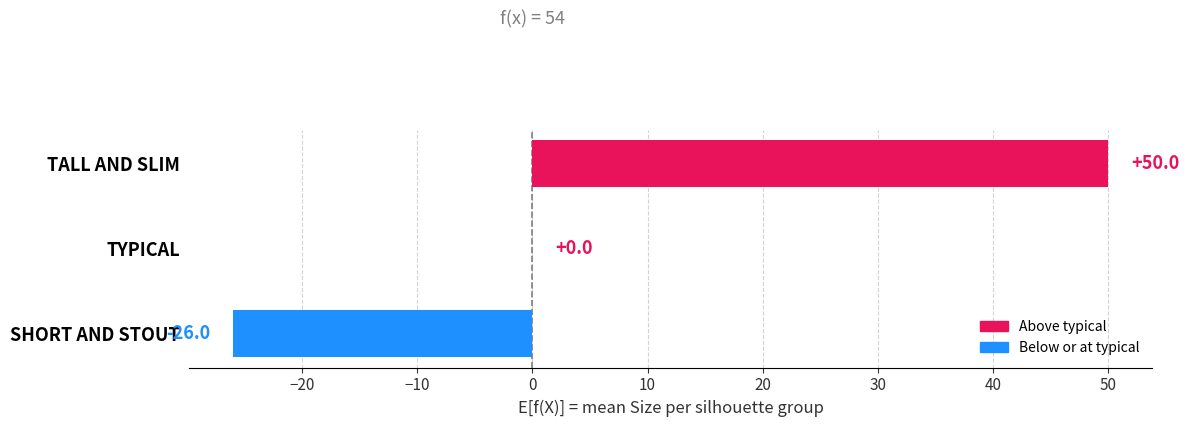

What is the sum of the values at TALL AND SLIM and SHORT AND STOUT?

24